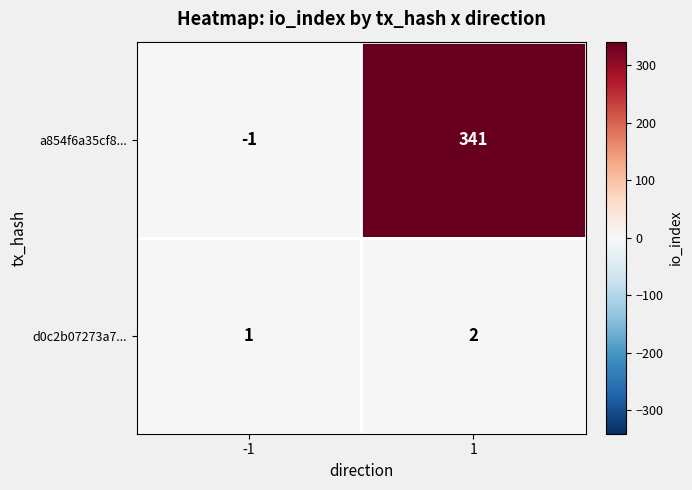

Rank the series by their maximum value, from lowest to highest.

d0c2b07273a7..., a854f6a35cf8...